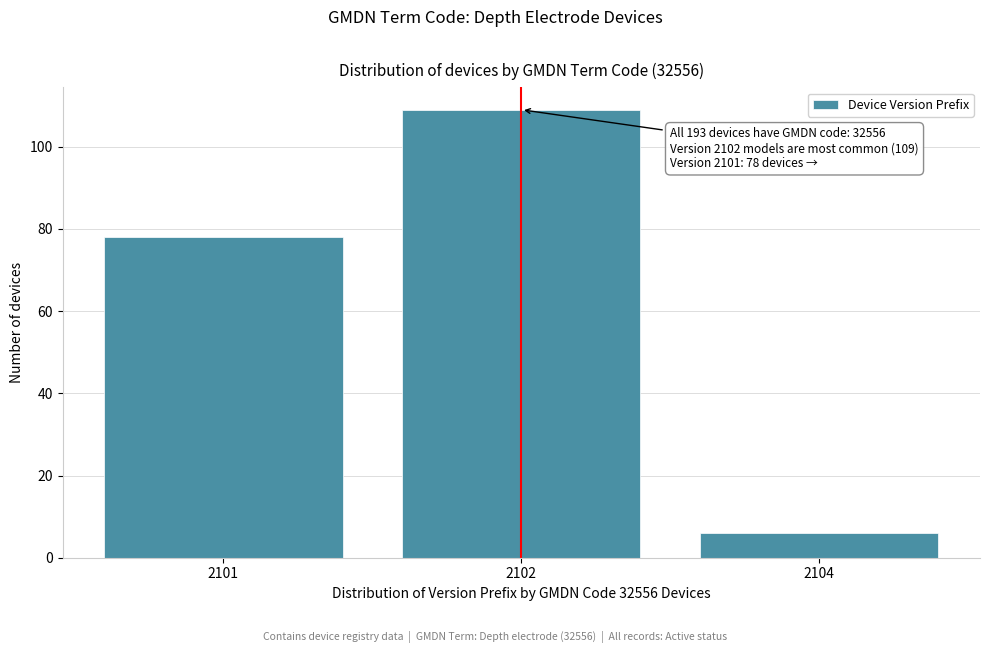

Reading right to left, extract all data points from this chart.

2104=6	2102=109	2101=78